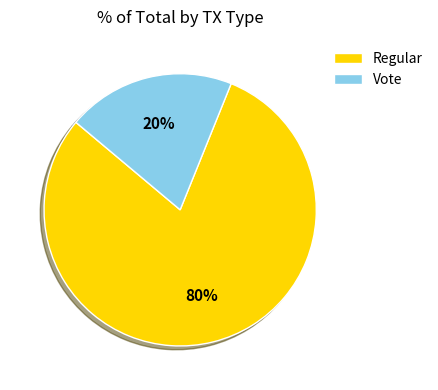

Combined, do Regular and Vote account for over 50%?

Yes